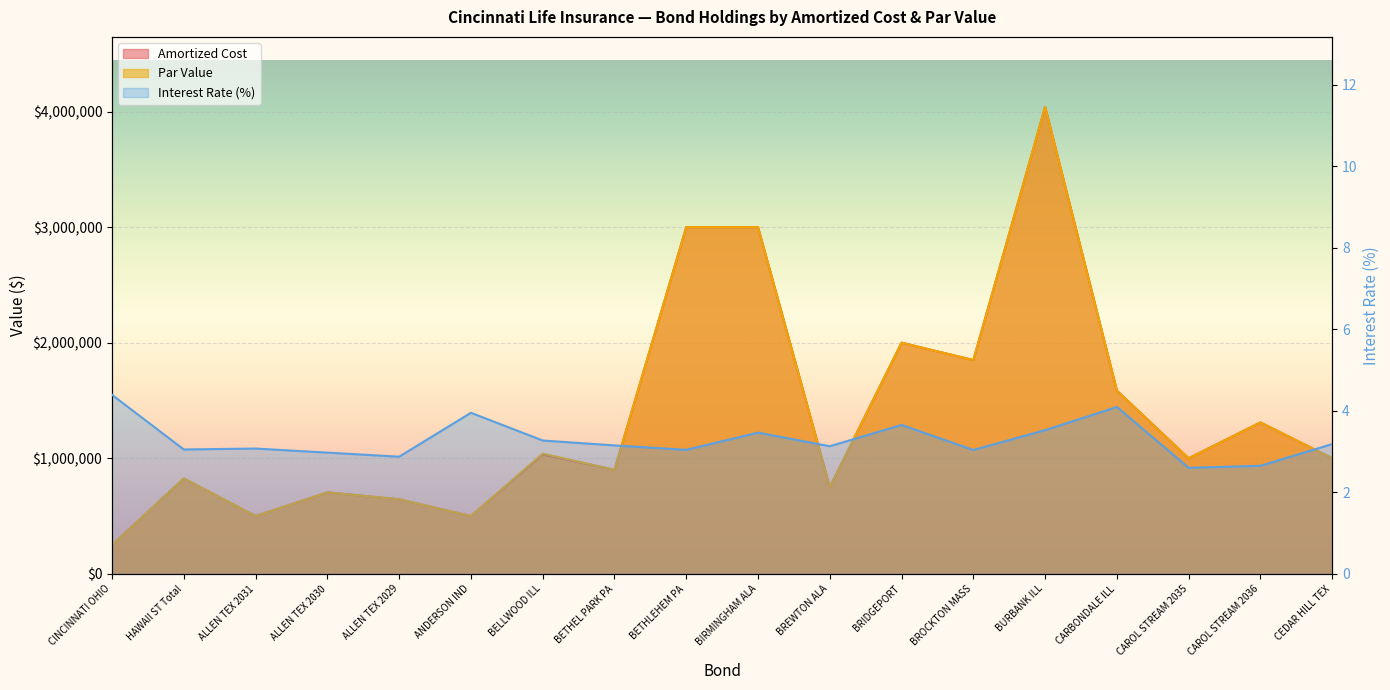

What is the difference between the second highest and minimum values in the Par Value series?

2750000.0